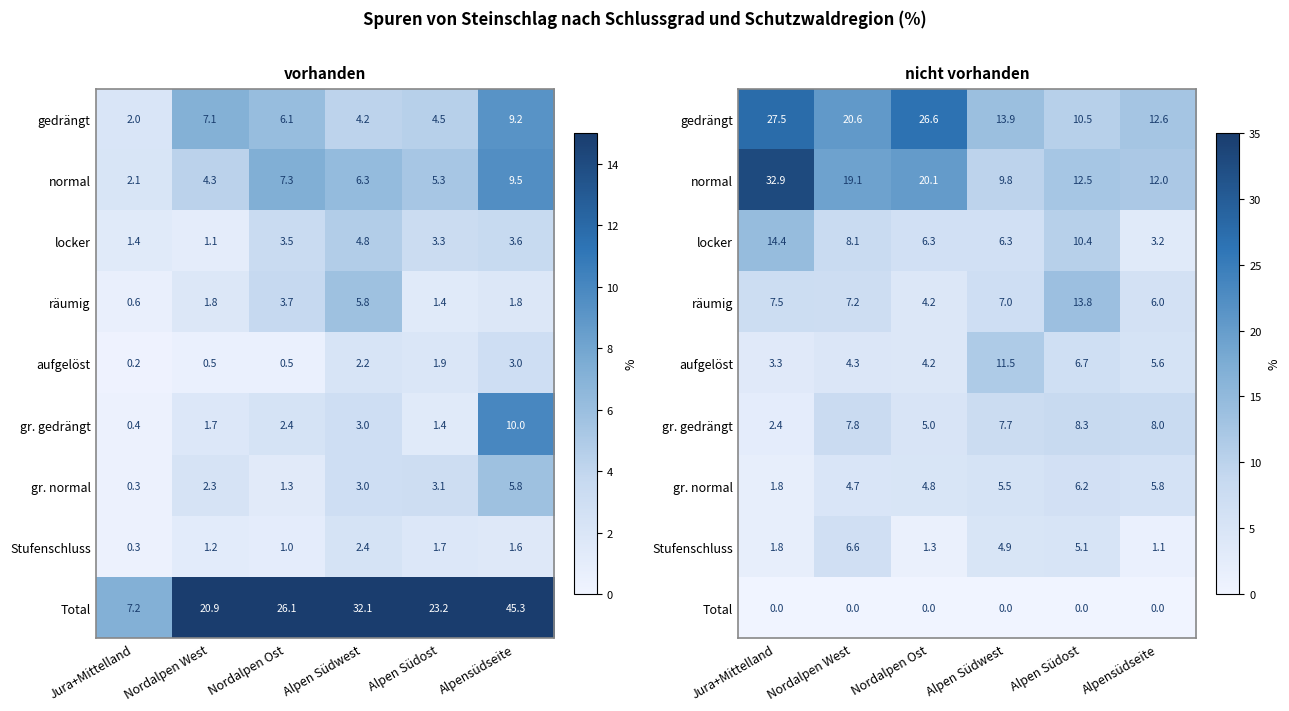

At which label does normal first exceed 19?

Jura+Mittelland